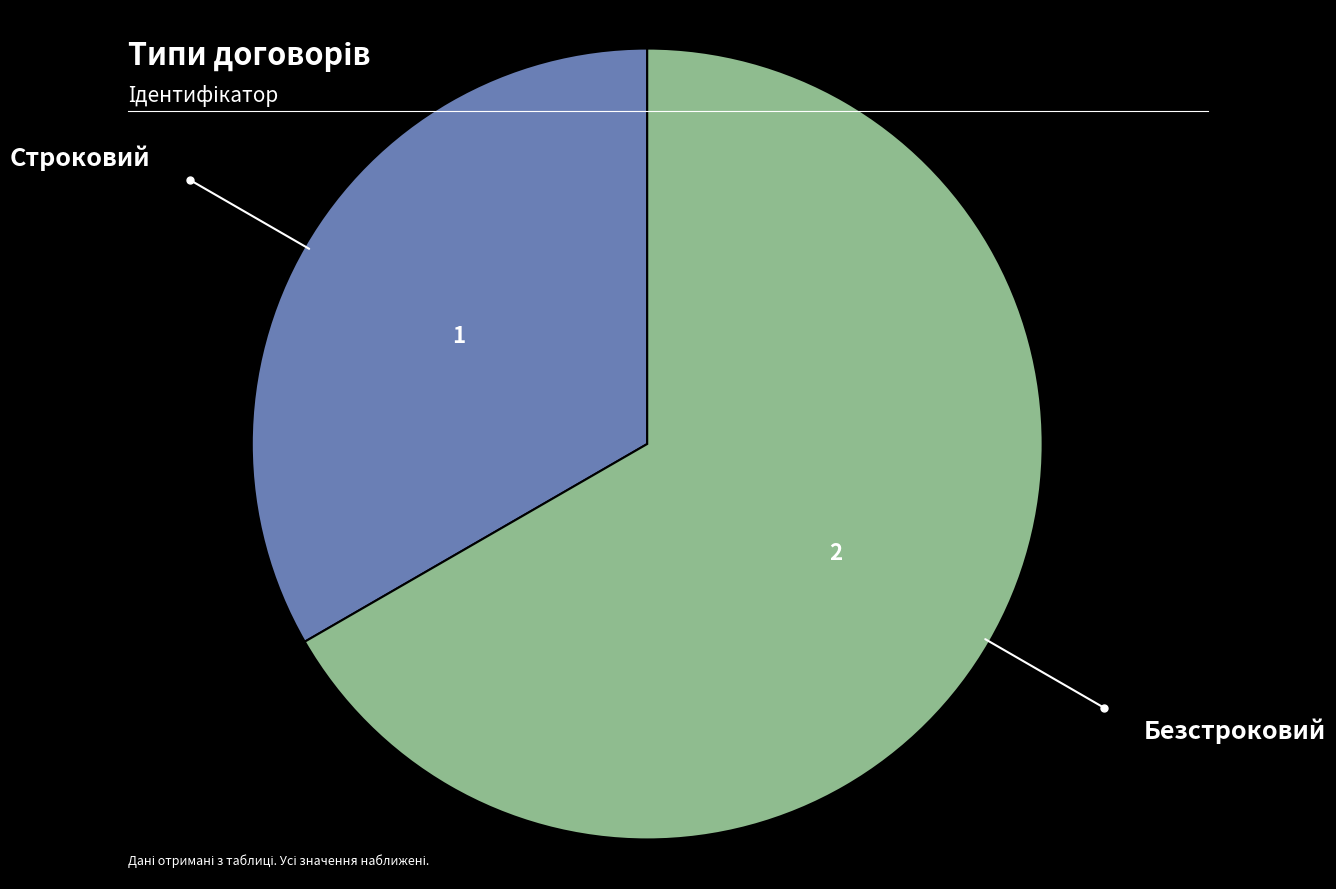

Does any single category account for the majority?

Yes